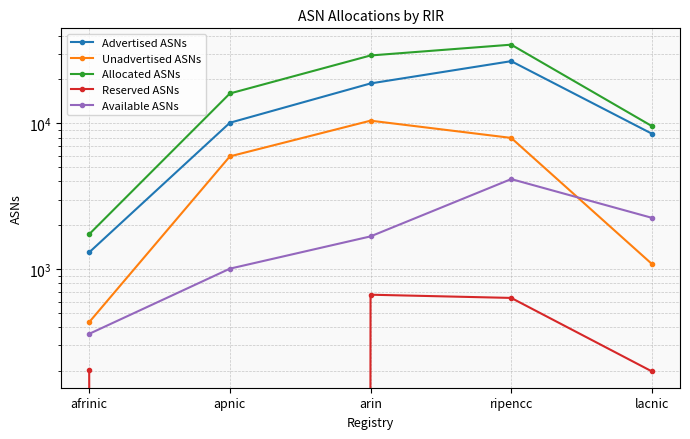

The Allocated ASNs series shows 27300 at apnic. True or false?

False